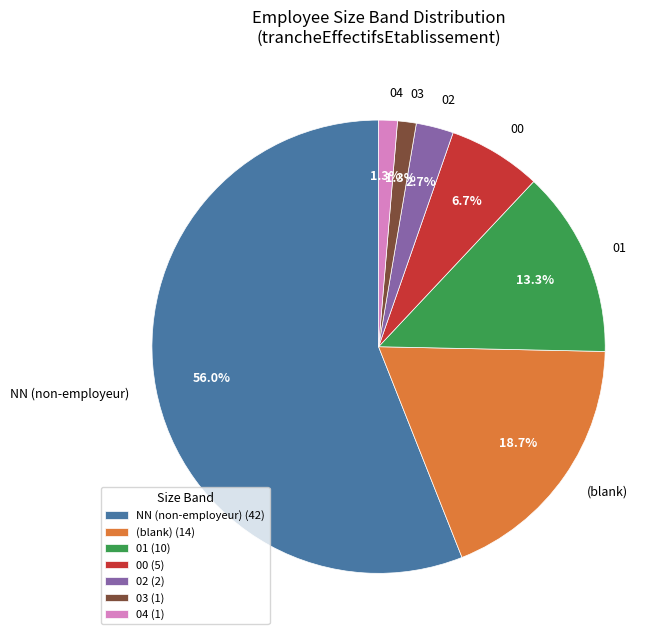

What percentage do 03 and (blank) together represent?

20.0%